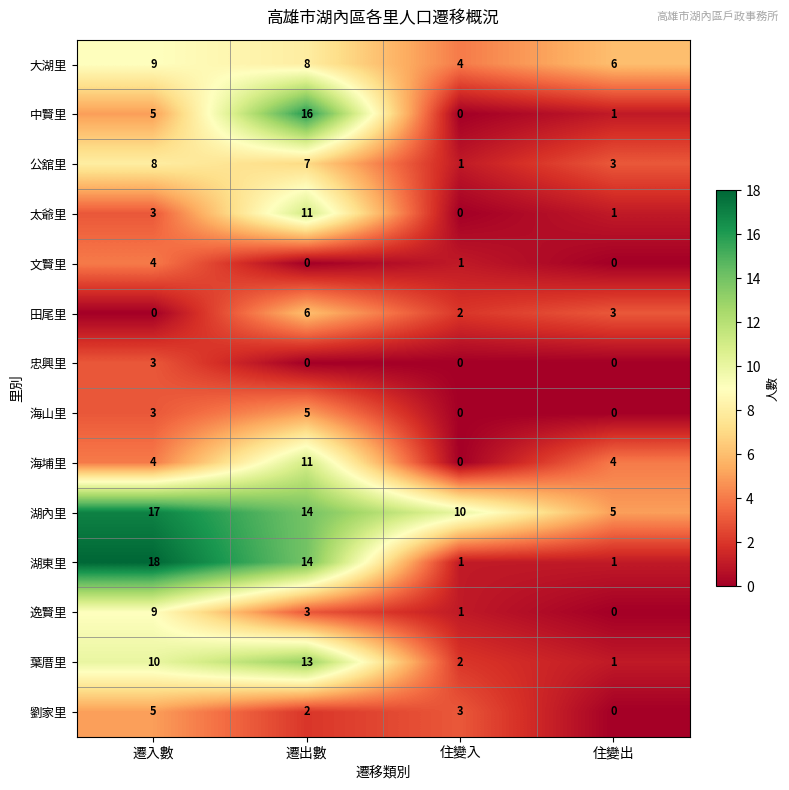

Is it true that 海山里 equals 5 at 遷入數?

False